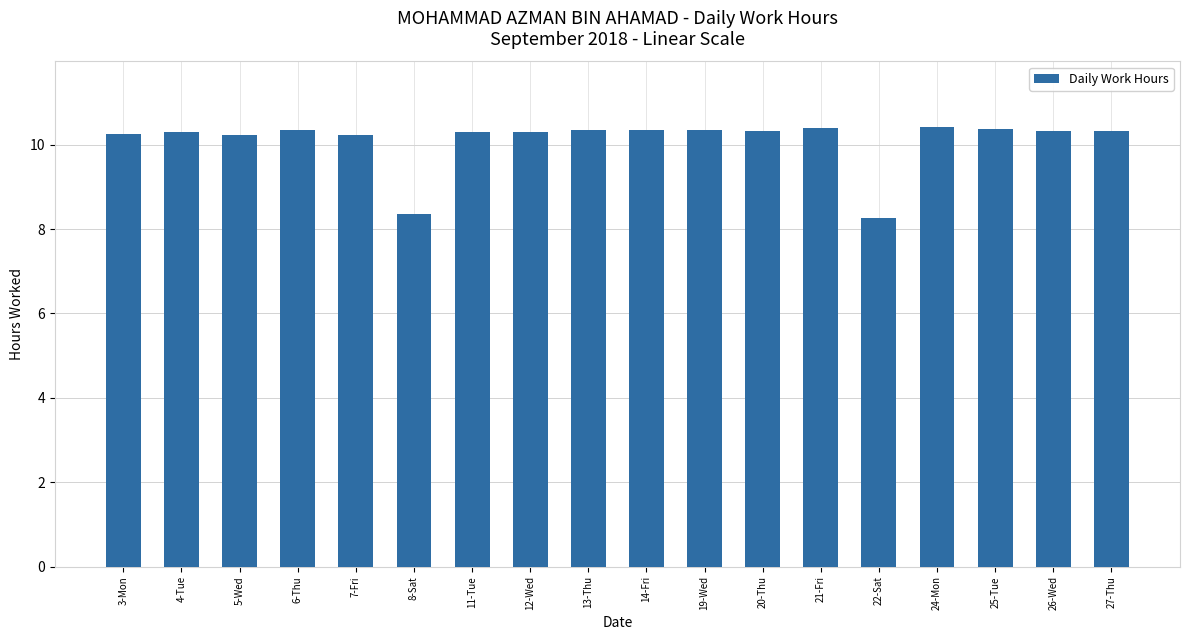

What is the label of the 13th bar from the right?

8-Sat